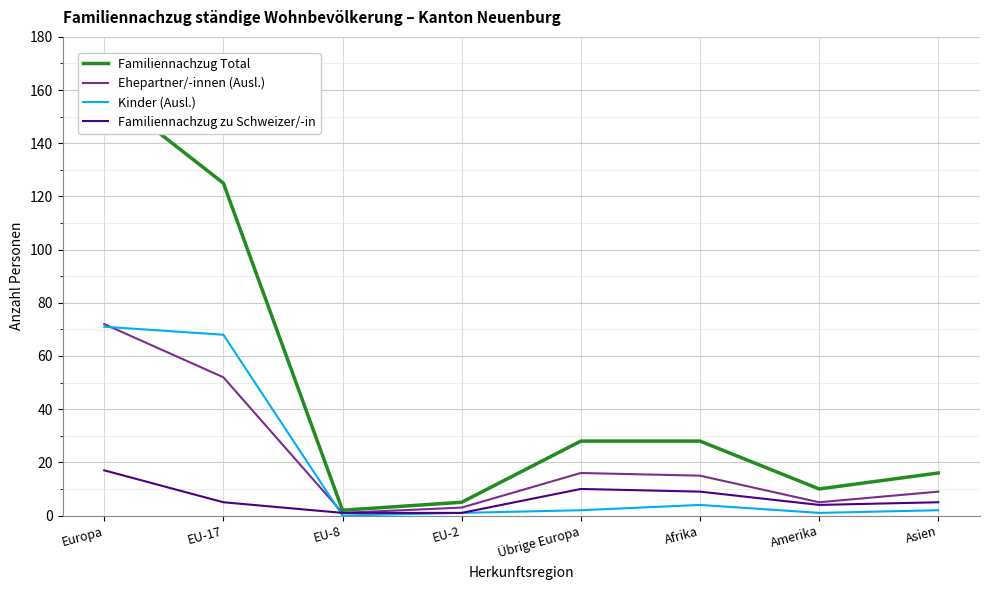

True or false: Familiennachzug zu Schweizer/-in has a value of 2 at EU-17.

False